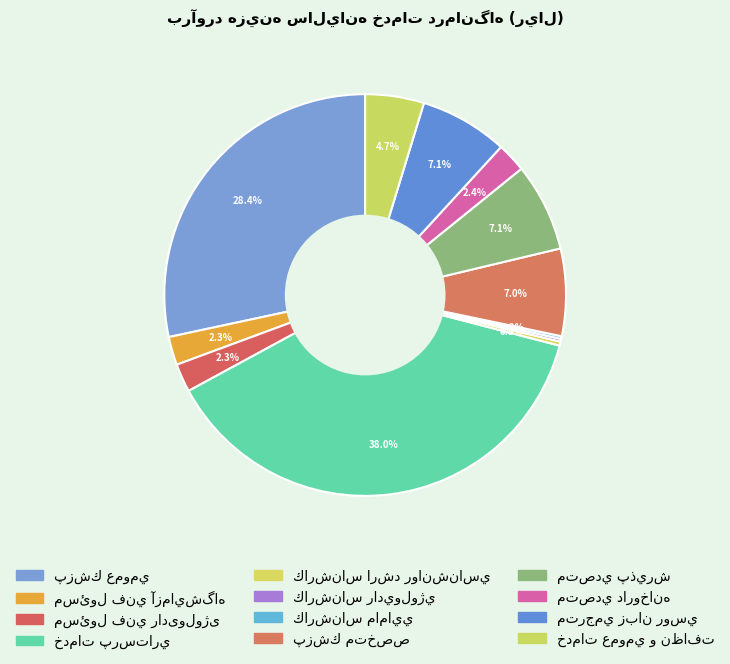

Approximately how many times larger is the value at مسئول فني آزمايشگاه compared to مسئول فني رادیولوژی?

1.0